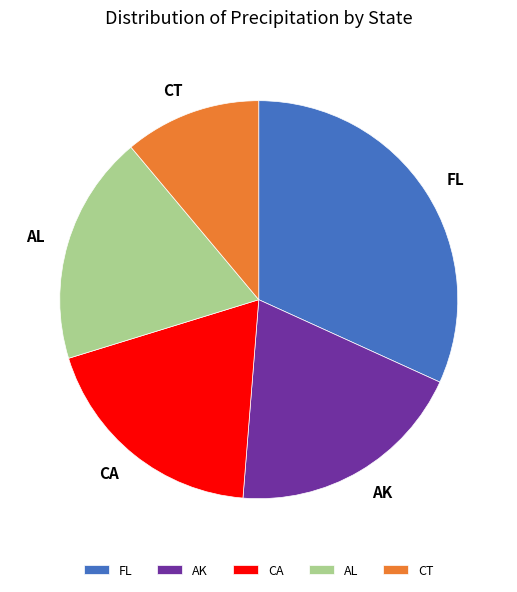

True or false: CT accounts for 1% of the total.

False